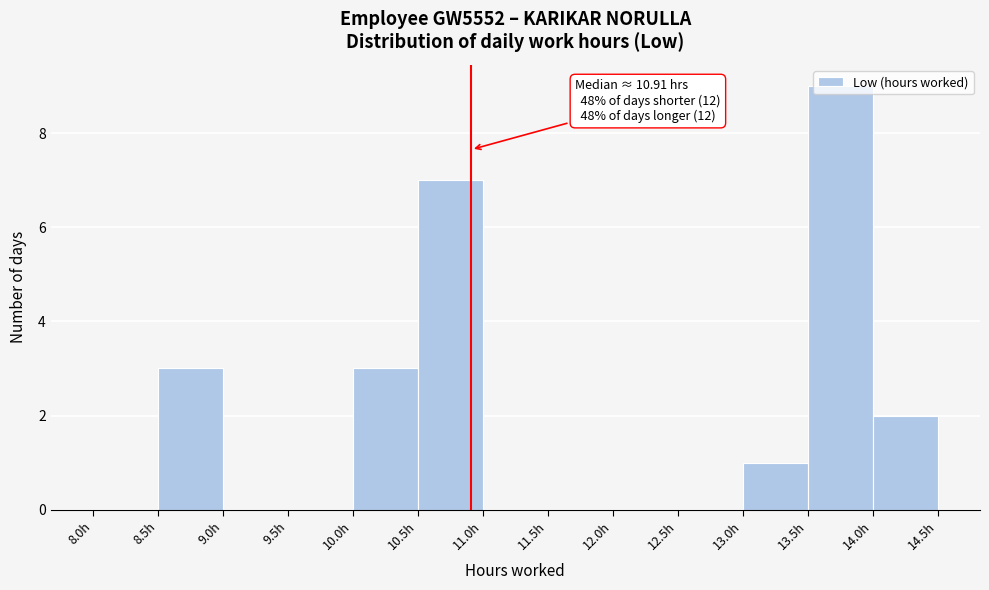

Which range on the x-axis has the tallest bar?

13.5 to 14.0